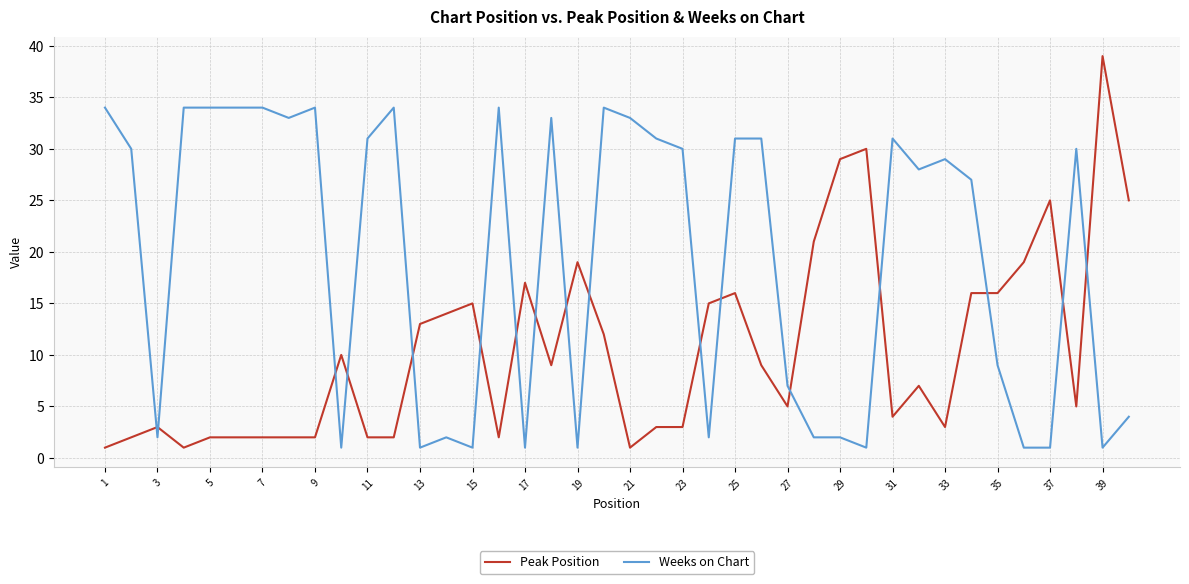

Which series has the largest range (max minus min)?

Peak Position